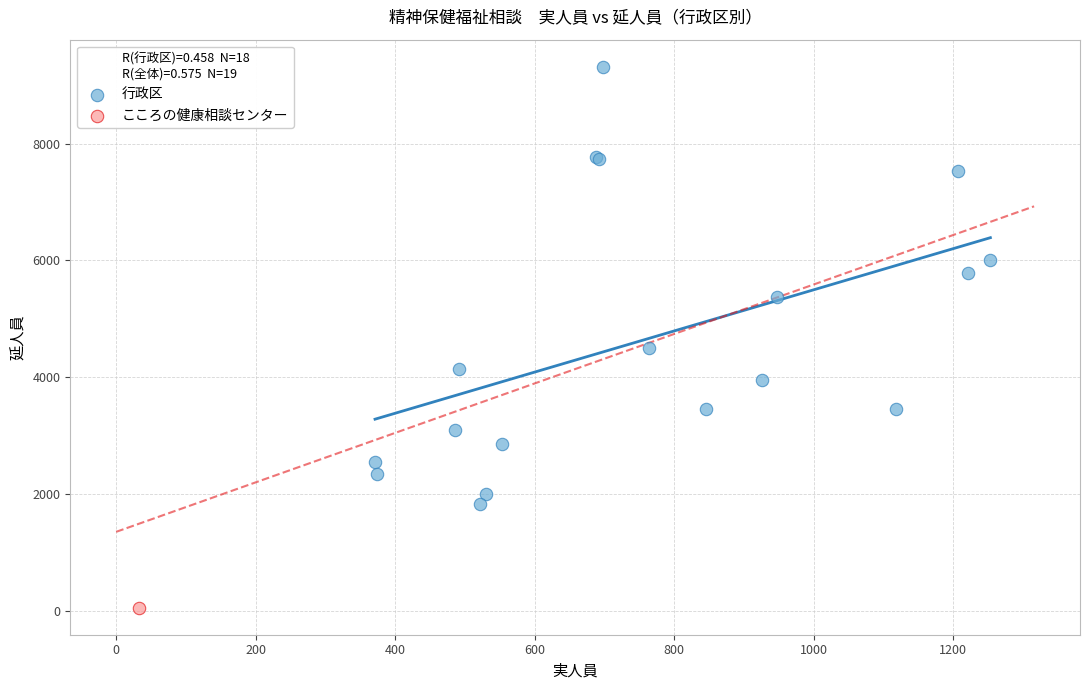

What are all the series names shown in the legend?

行政区, こころの健康相談センター